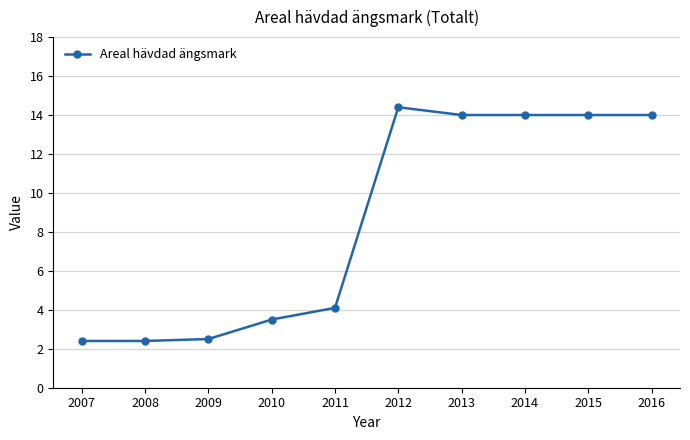

What is the average value?

8.5